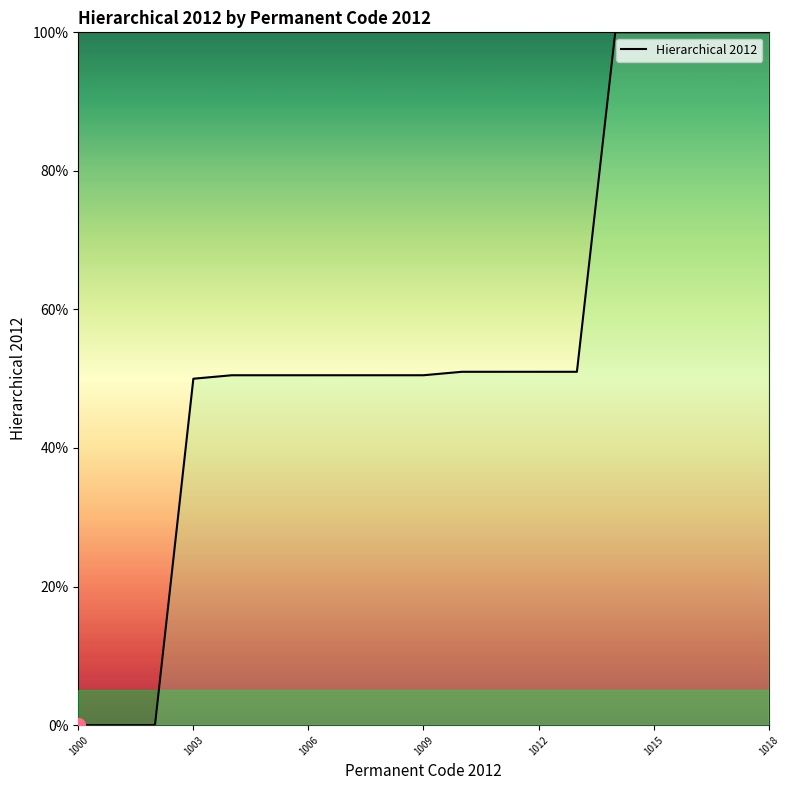

What is the change in value from 1000 to 1018?

+100.0